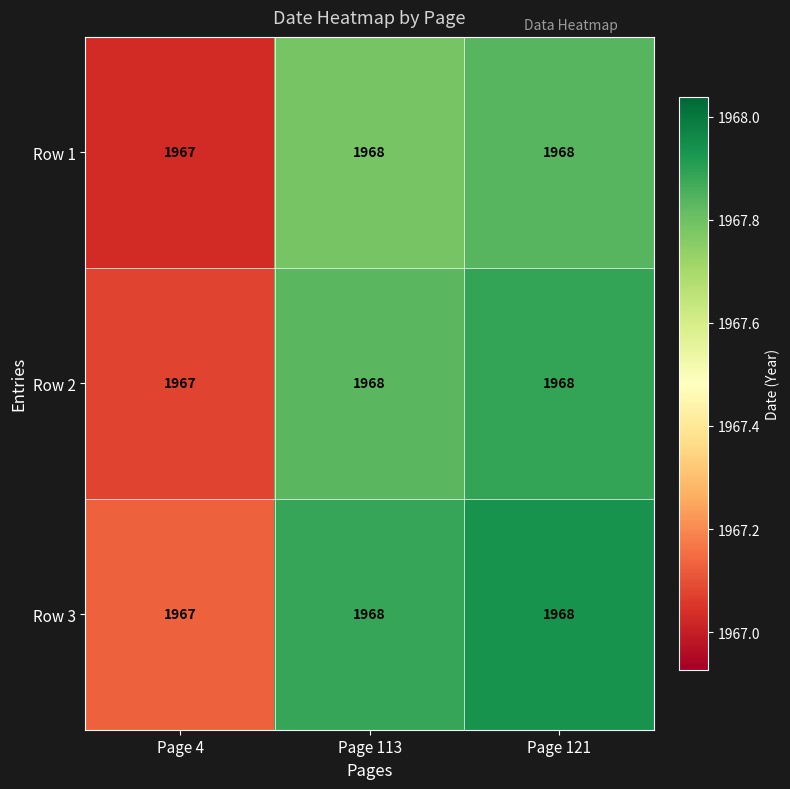

At which label does Row 3 reach its minimum?

Page 4